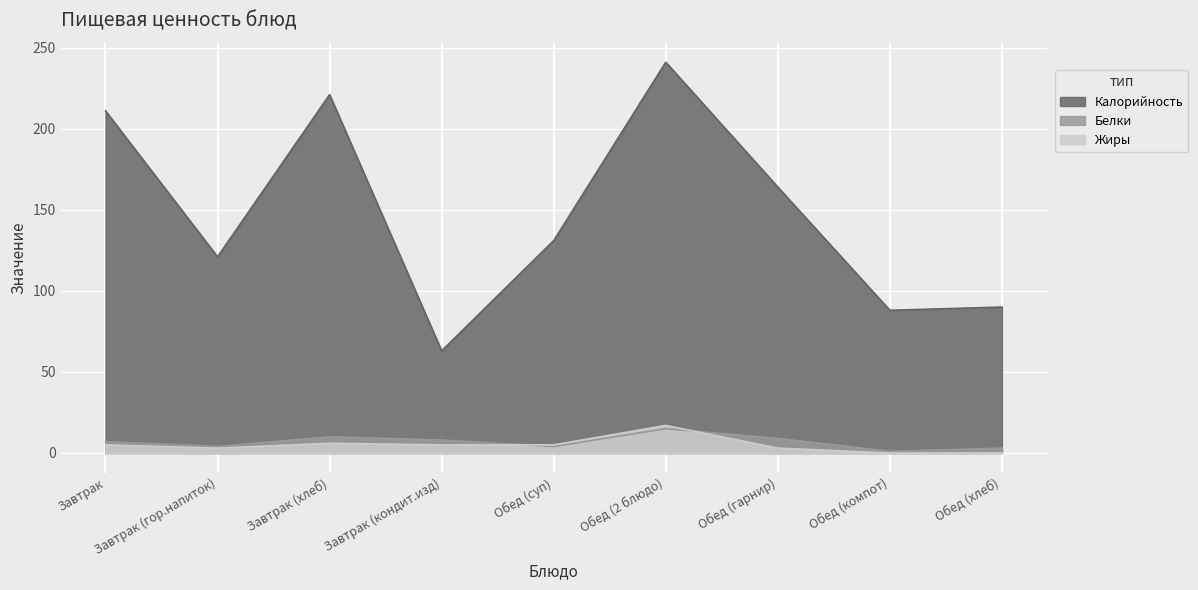

Reading right to left, transcribe all the data shown in this chart.

Калорийность: 90	88	164	241	131	63	221	121	211
Белки: 3	1	9	15	4	8	10	4	7
Жиры: 0	0	3	17	5	5	6	3	5